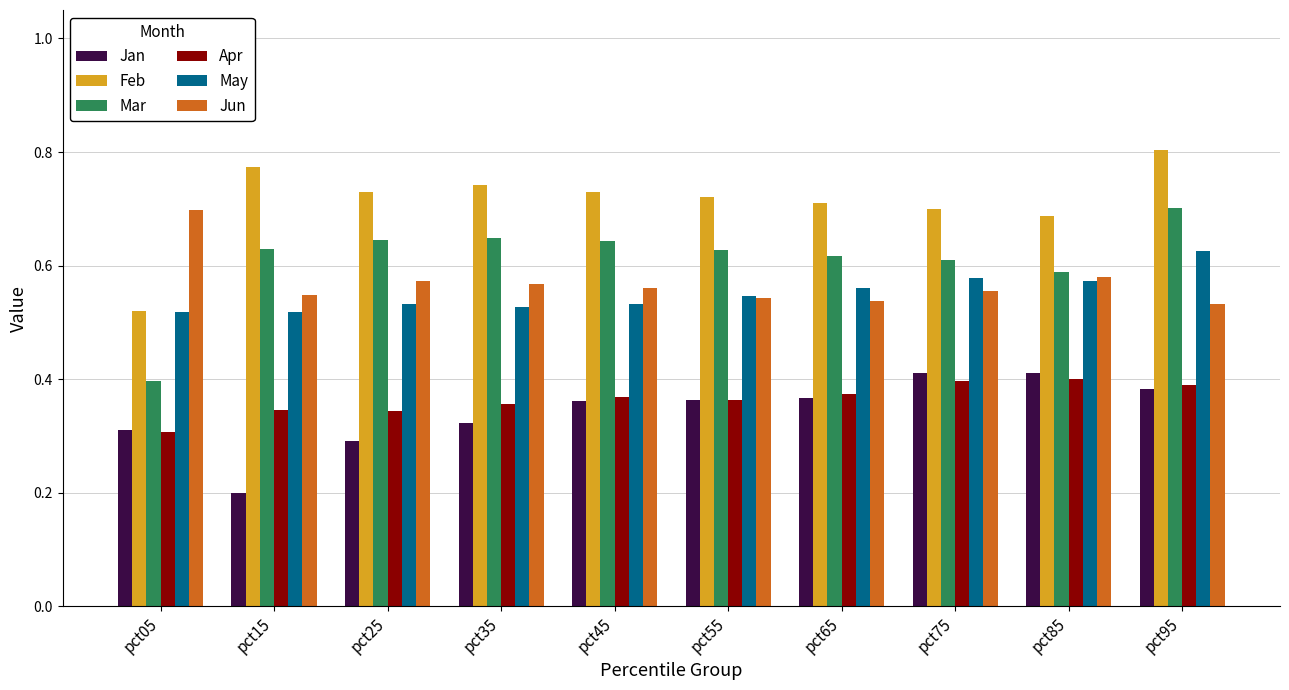

Which category has the highest value across all series?

pct95